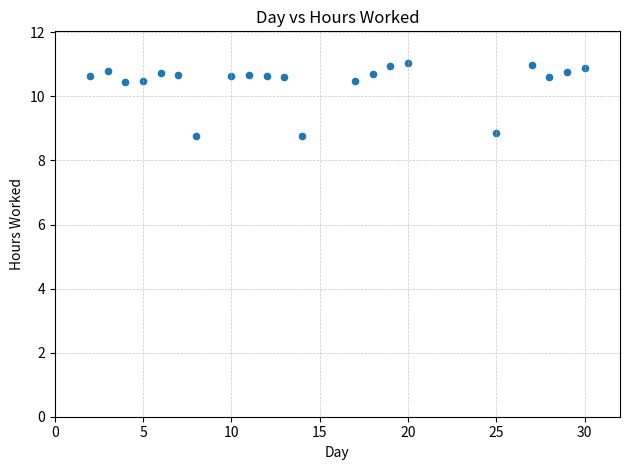

What is the range of Y values (max minus min)?

2.3